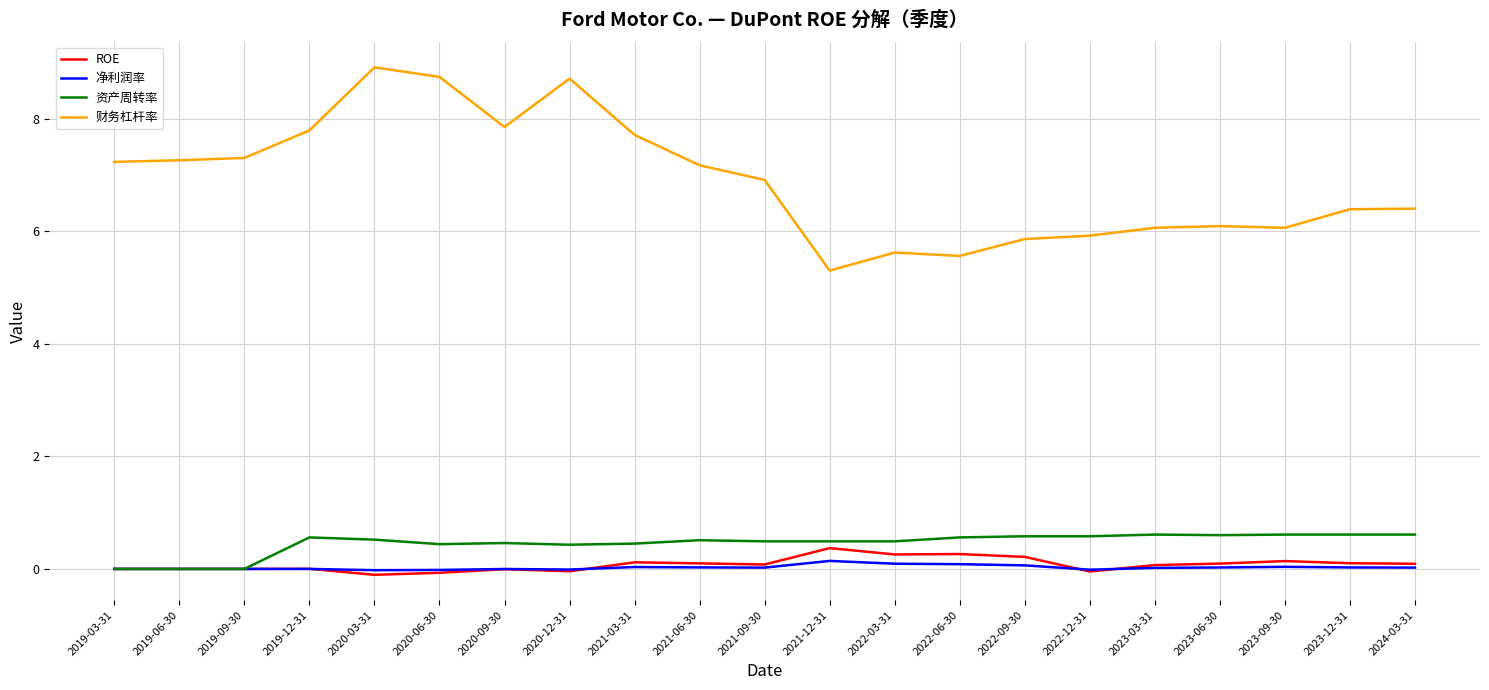

What is the minimum value shown in the chart?

-0.1